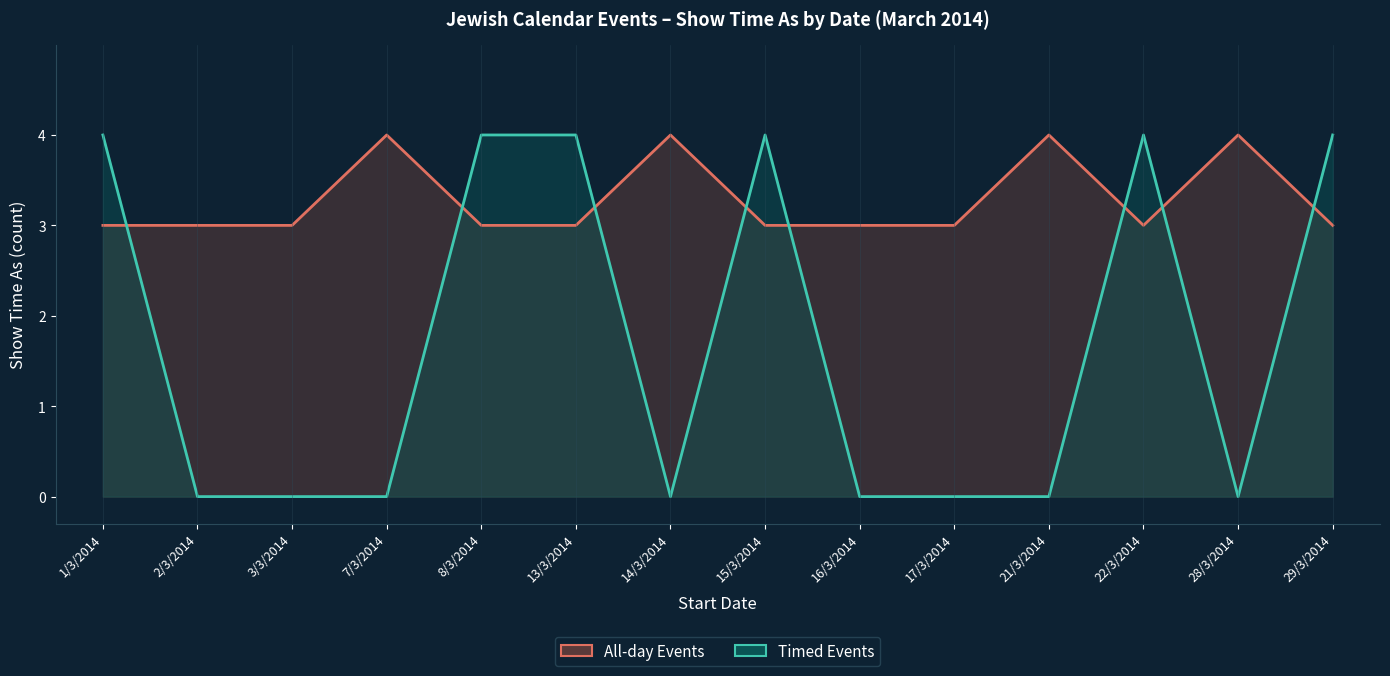

List the series in order of their peak value, highest first.

All-day Events, Timed Events